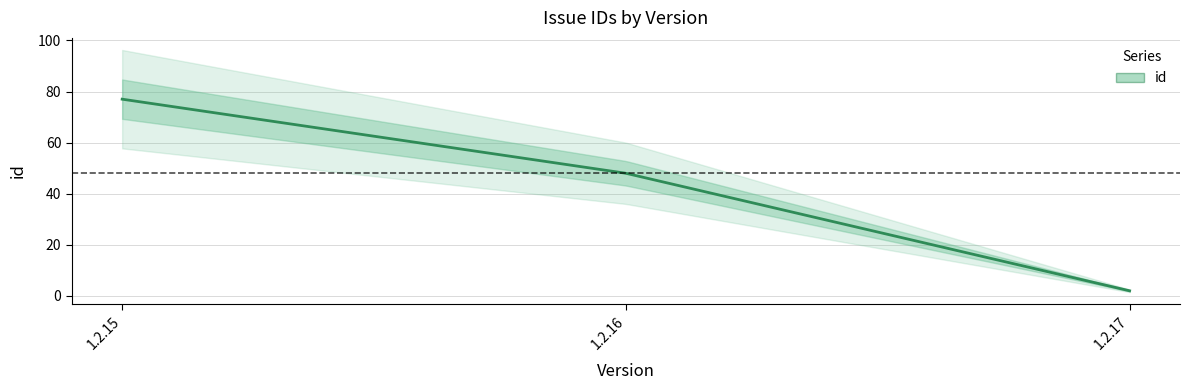

Does the chart have visible grid lines?

Yes